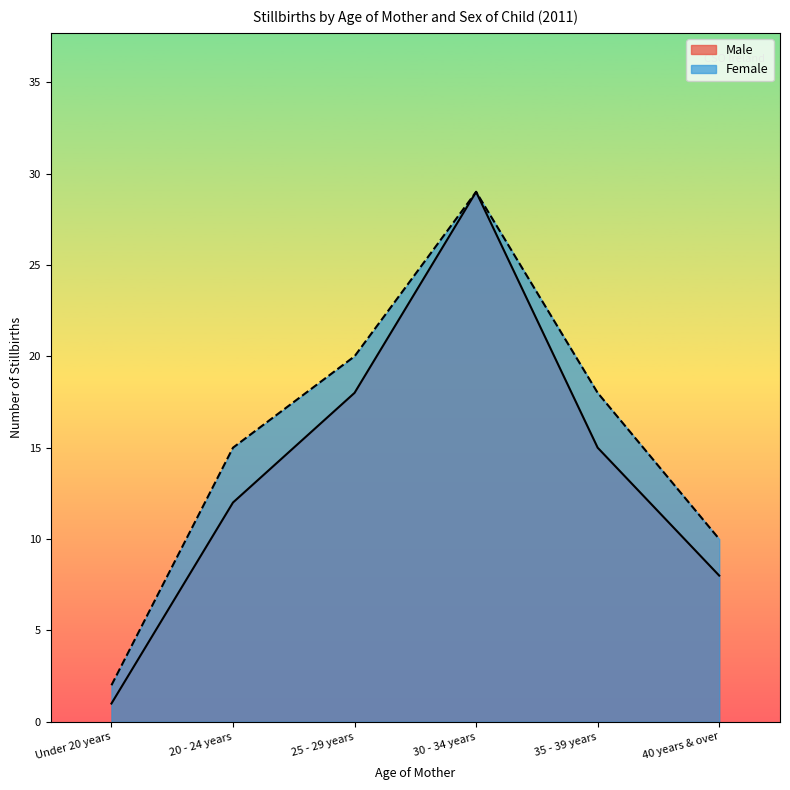

The Male series shows 8 at 40 years & over. True or false?

True